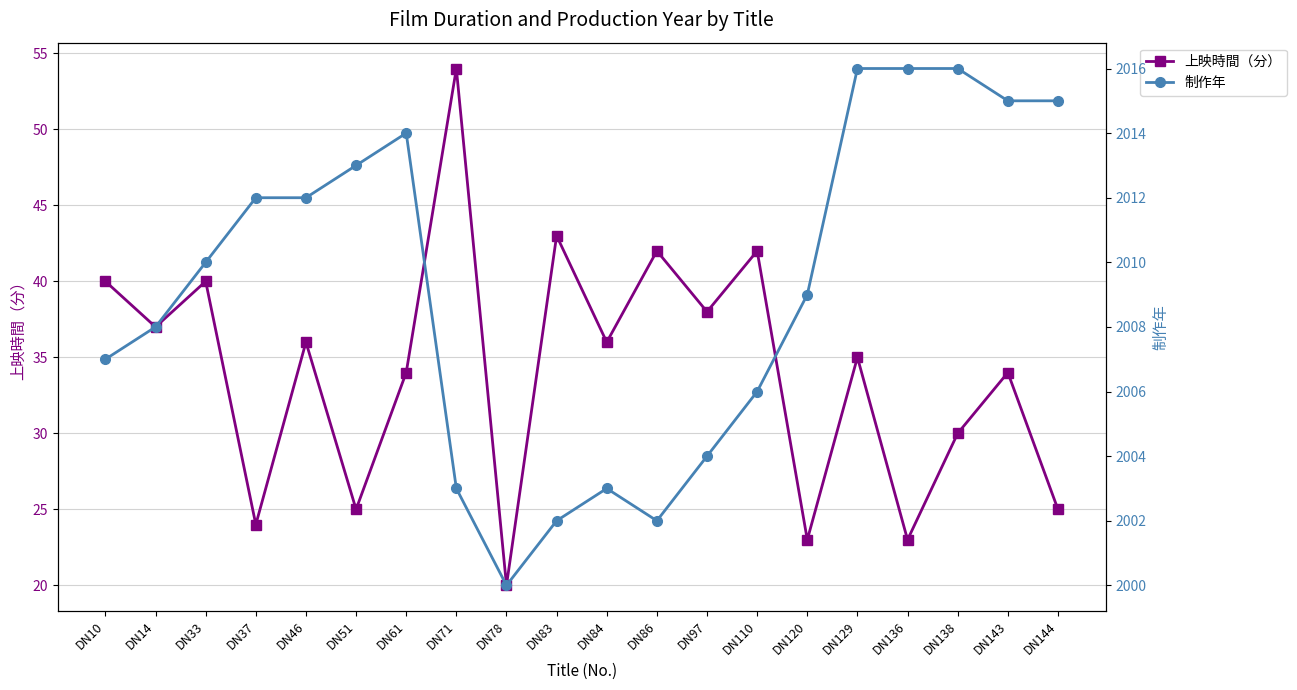

What is the spread (max minus min) of values at DN14?

1971